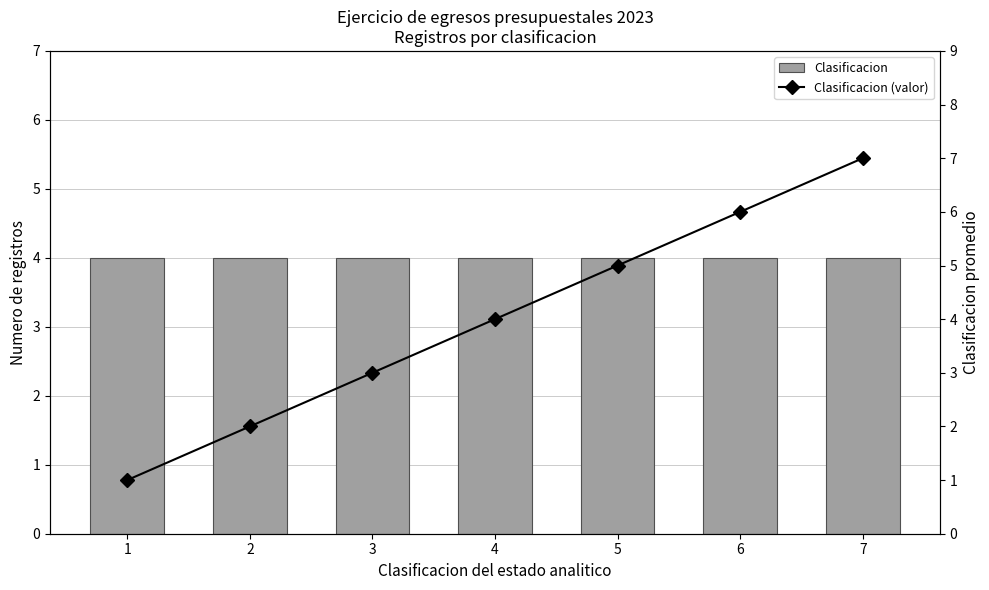

True or false: Clasificacion (valor) has a value of 5 at 5.

True